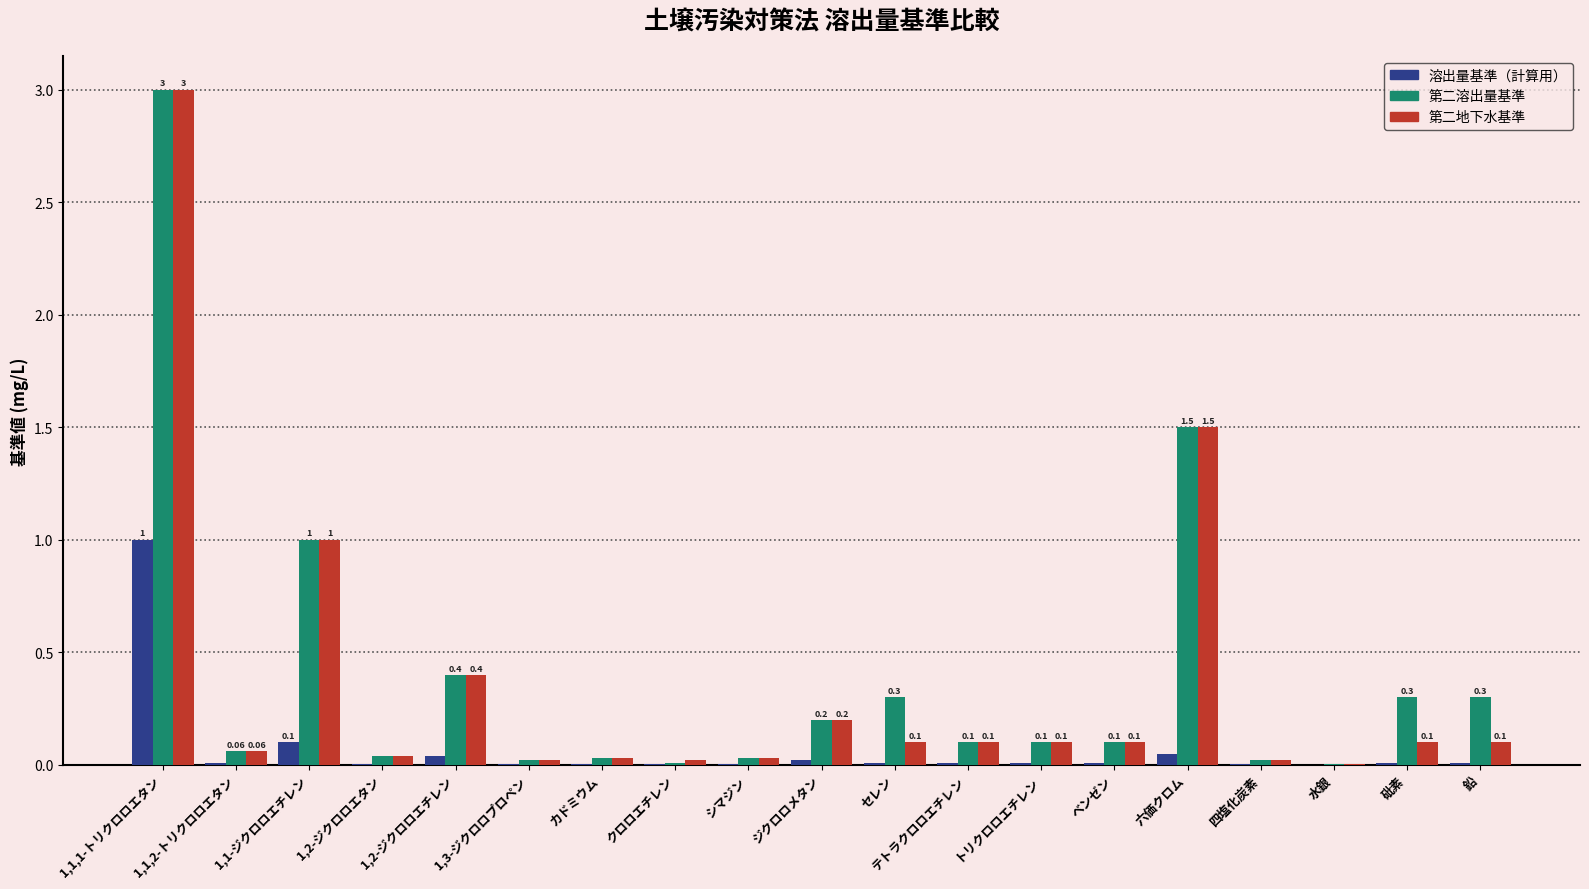

Between カドミウム and 鉛, which series saw the biggest shift?

第二溶出量基準